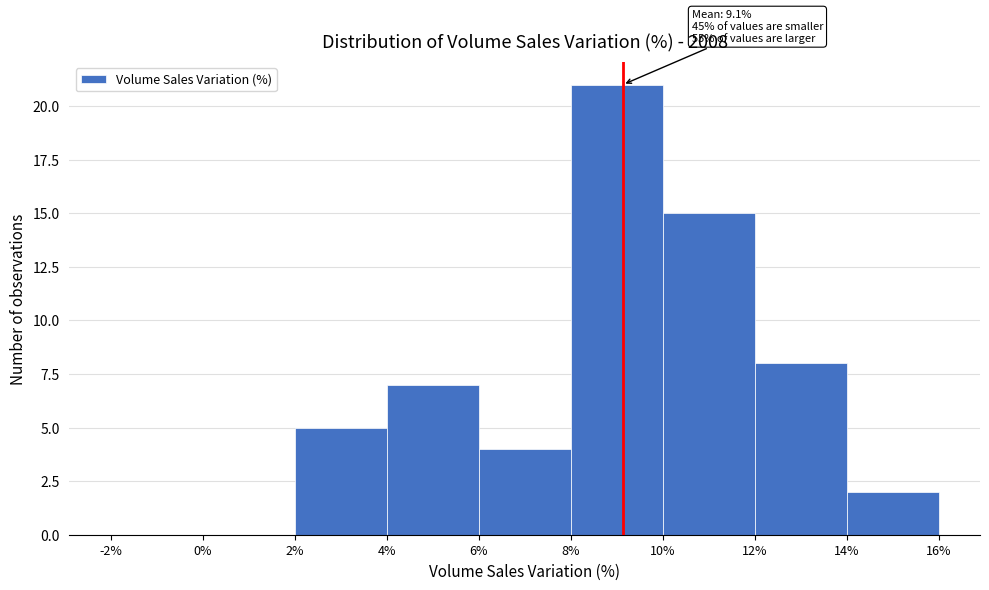

Which range on the x-axis has the tallest bar?

8% to 10%